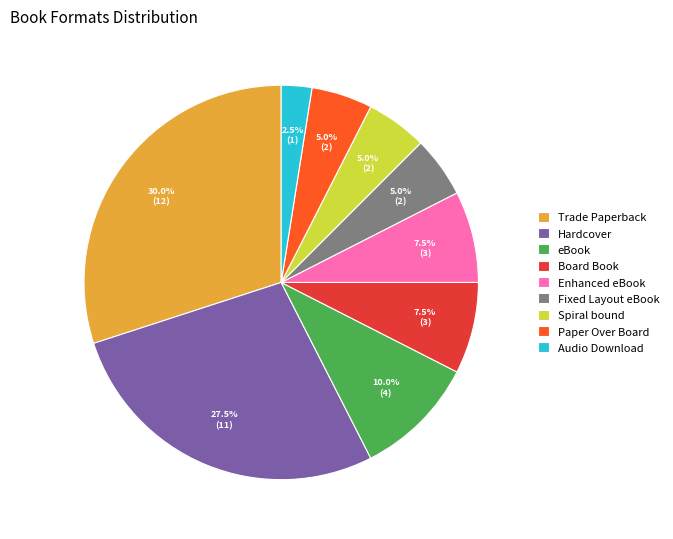

What portion of the pie excludes Fixed Layout eBook?

95.0%